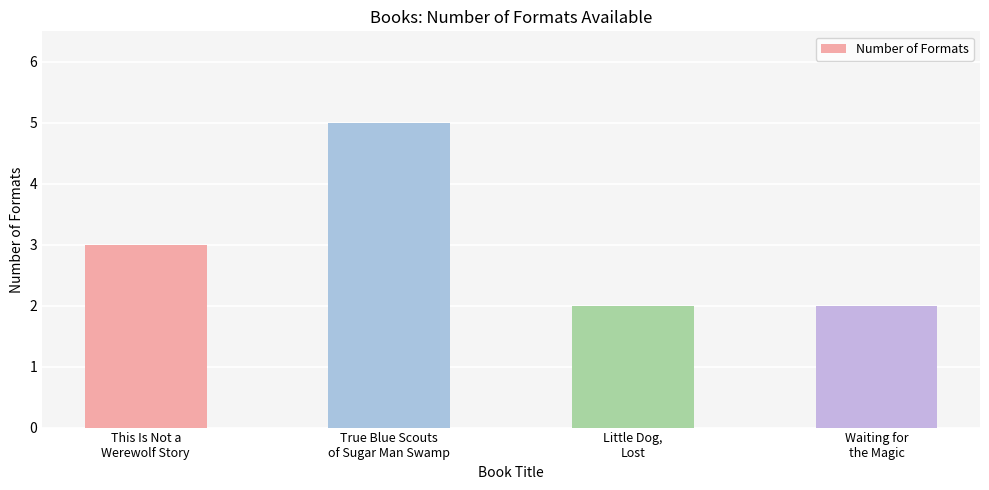

What is the average value?

3